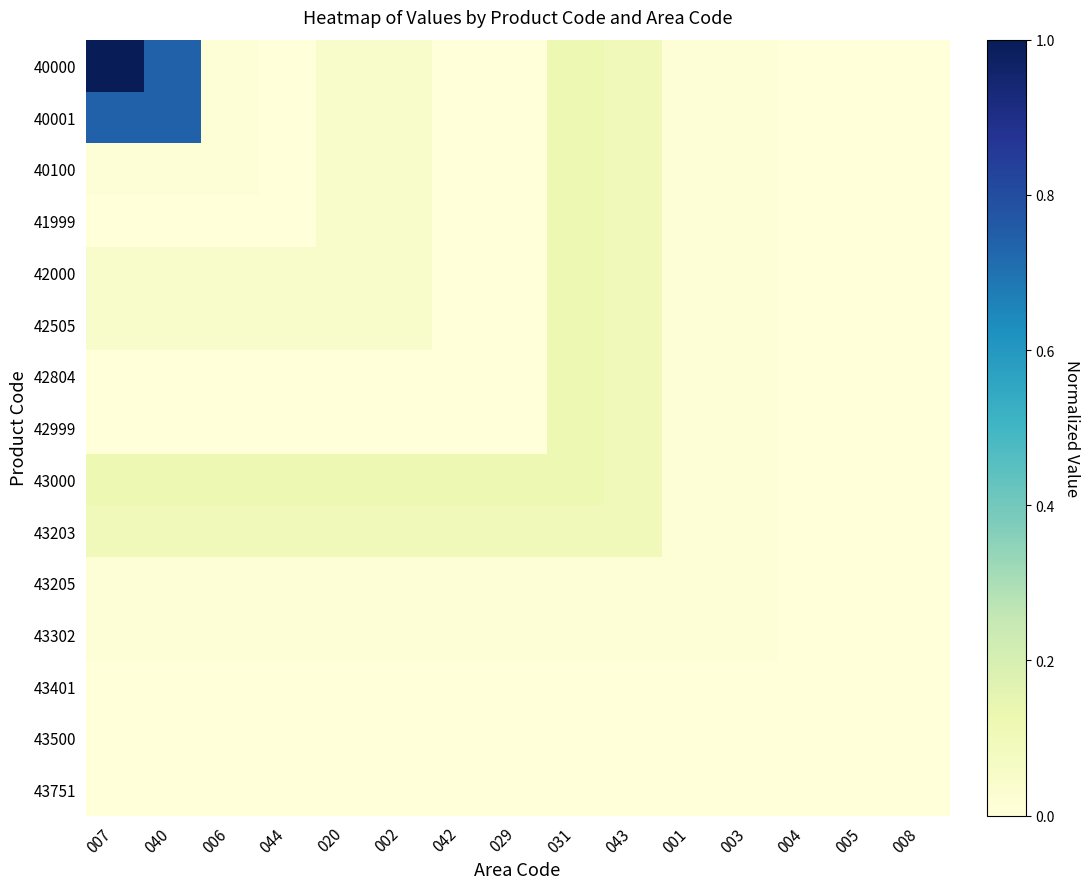

At how many categories does at least one series exceed 0?

15